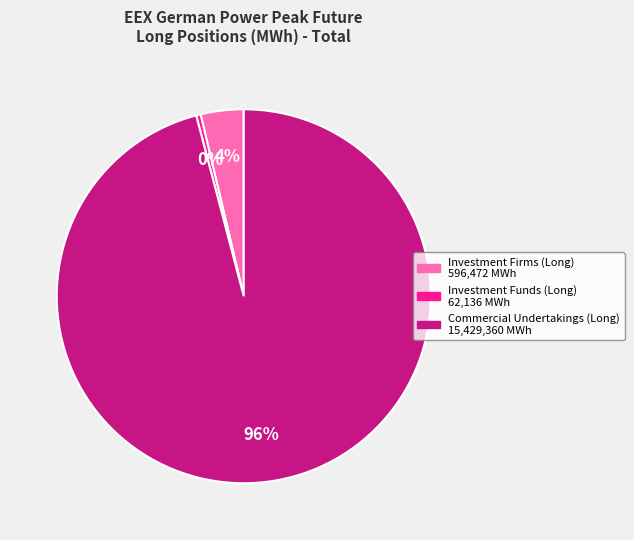

Is there a majority slice in this chart?

Yes